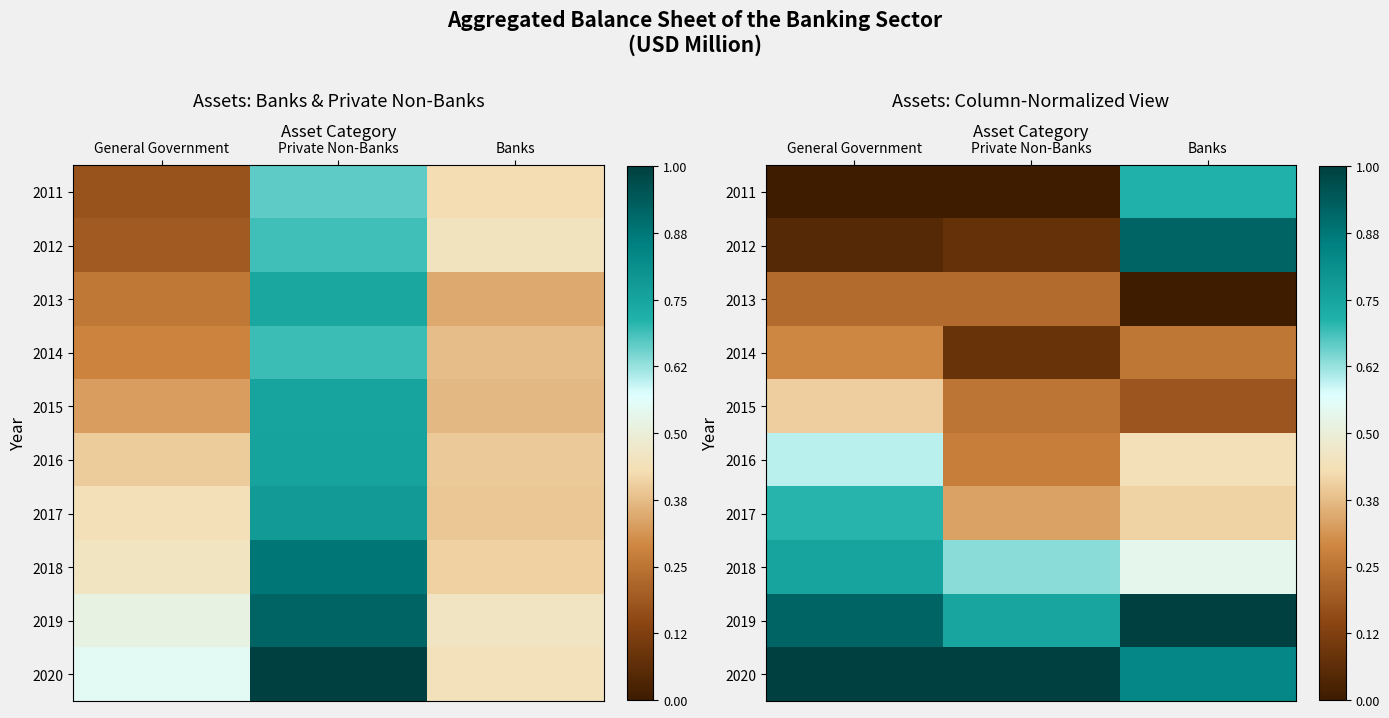

What is the difference between the highest and lowest values at Banks?

1.0